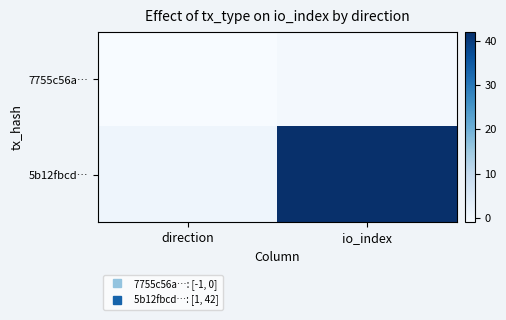

At which category is the sum across all series the highest?

io_index